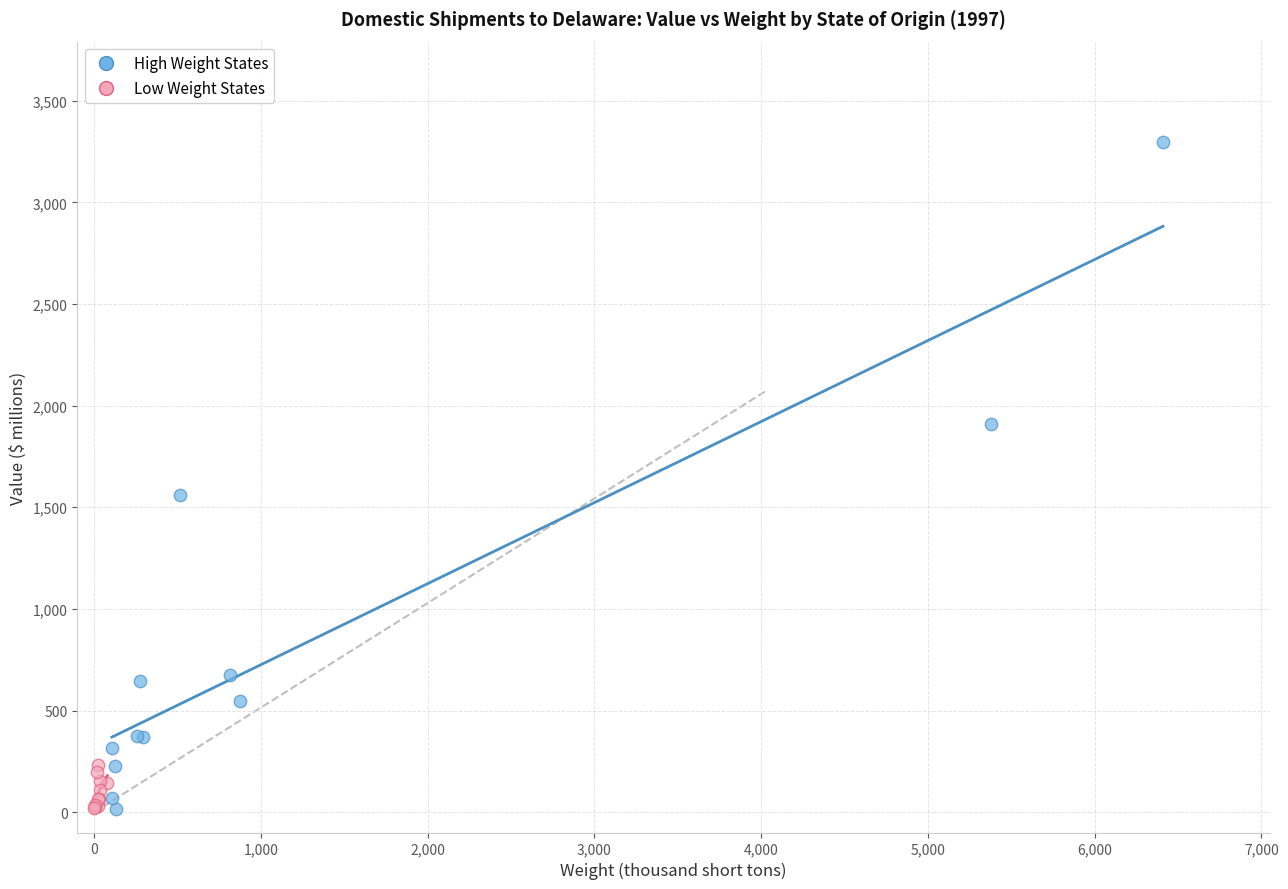

Which series has the largest Y range (max minus min)?

High Weight States